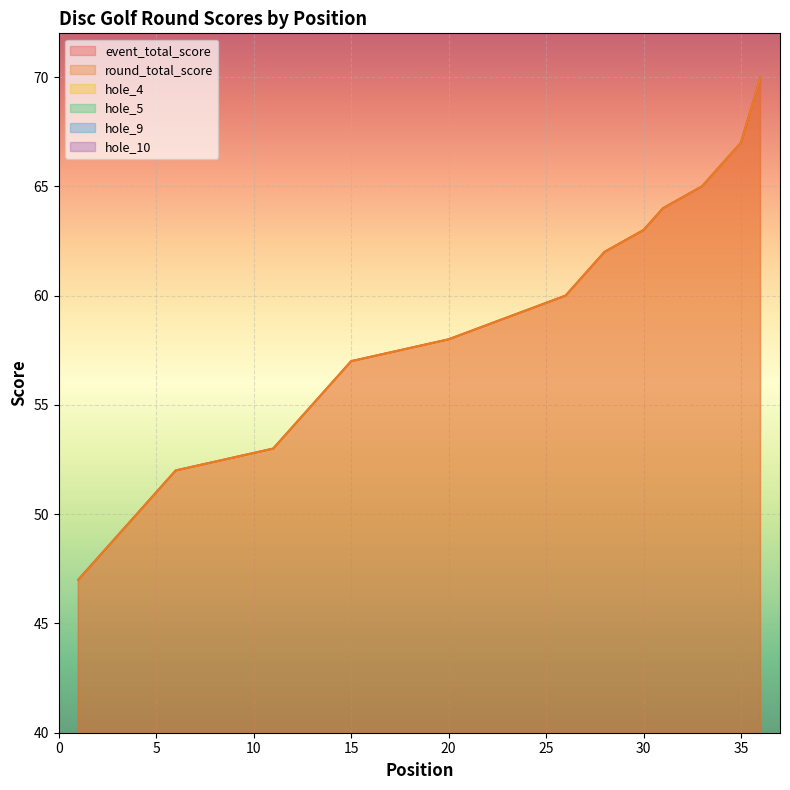

Rank the series by their maximum value, from highest to lowest.

event_total_score, round_total_score, hole_4, hole_5, hole_10, hole_9